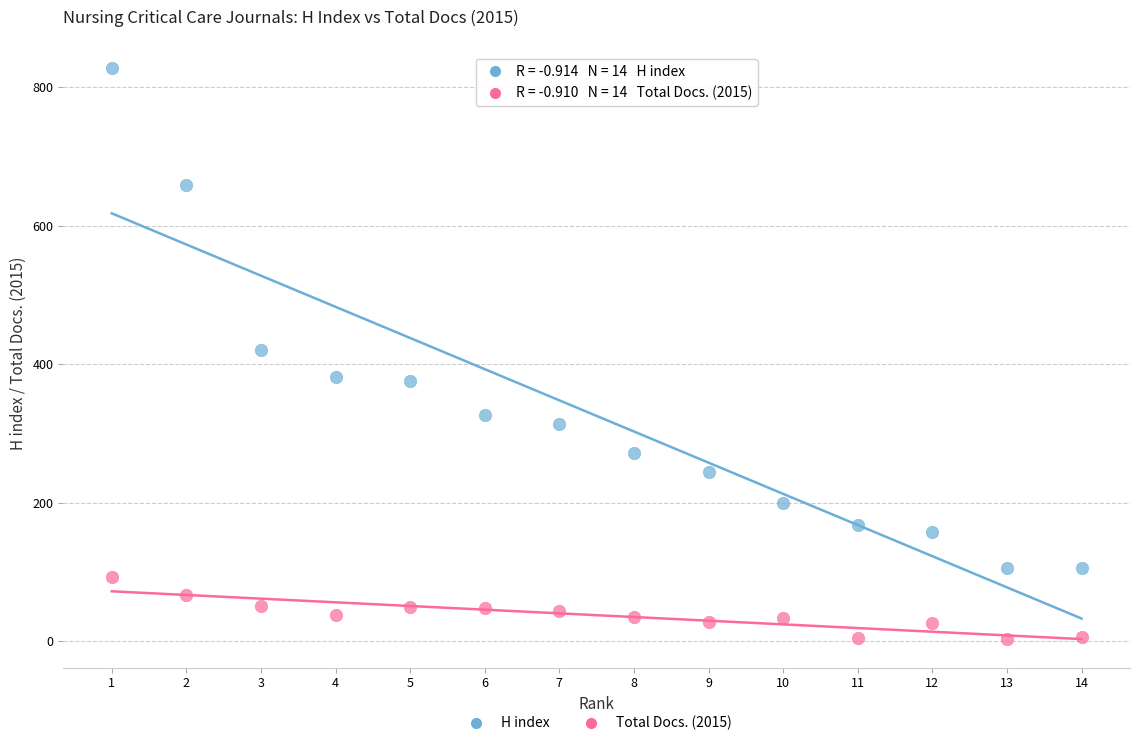

In the H index series, what Y value is closest to 466?

420